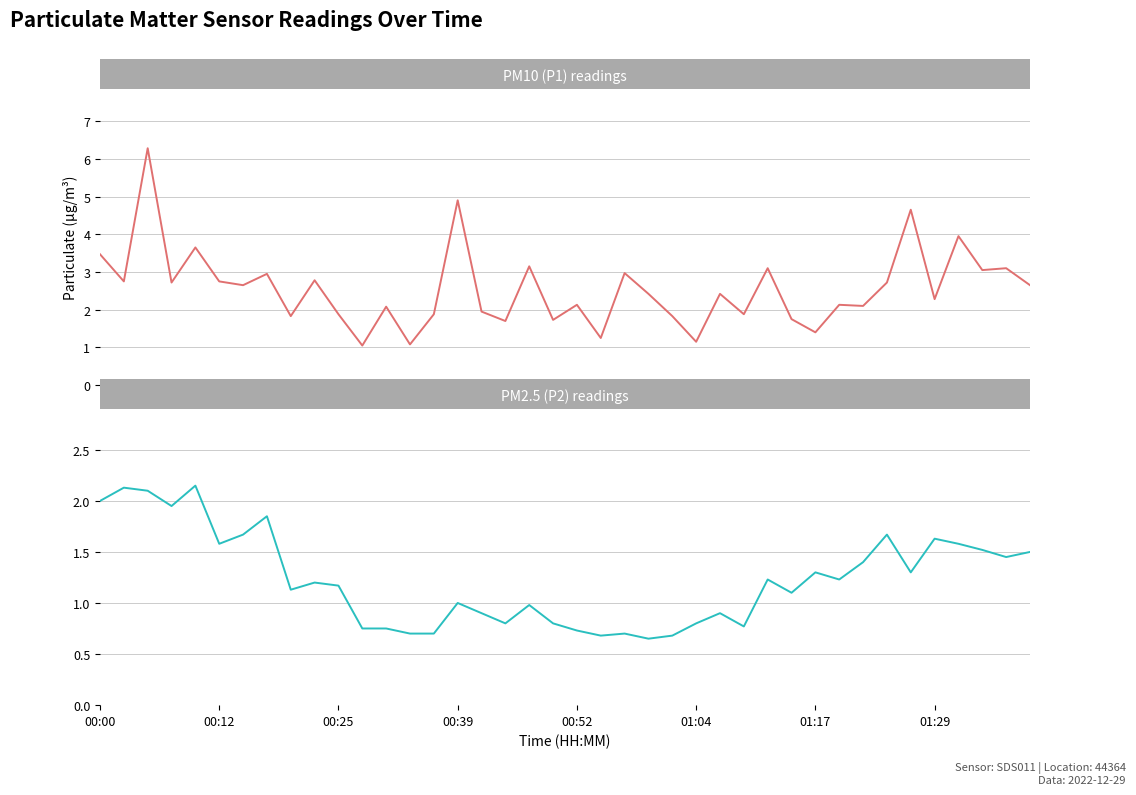

What are all the series names shown in the legend?

P1 (PM10), P2 (PM2.5)